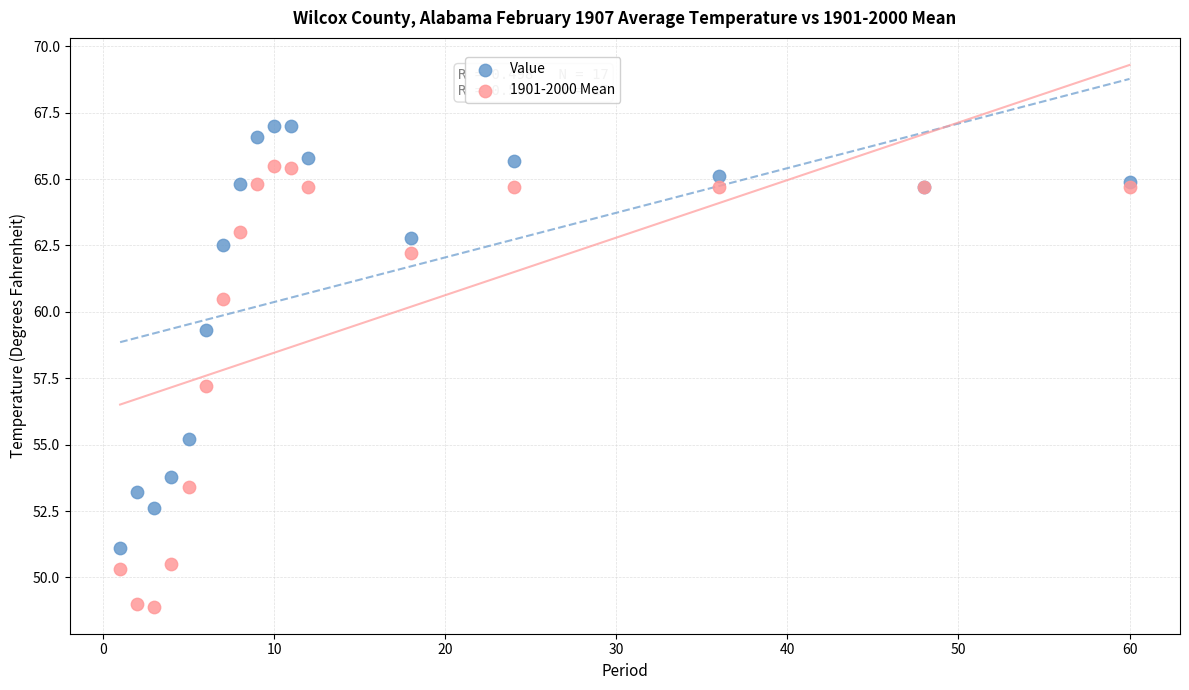

What are all the series names shown in the legend?

Value, 1901-2000 Mean